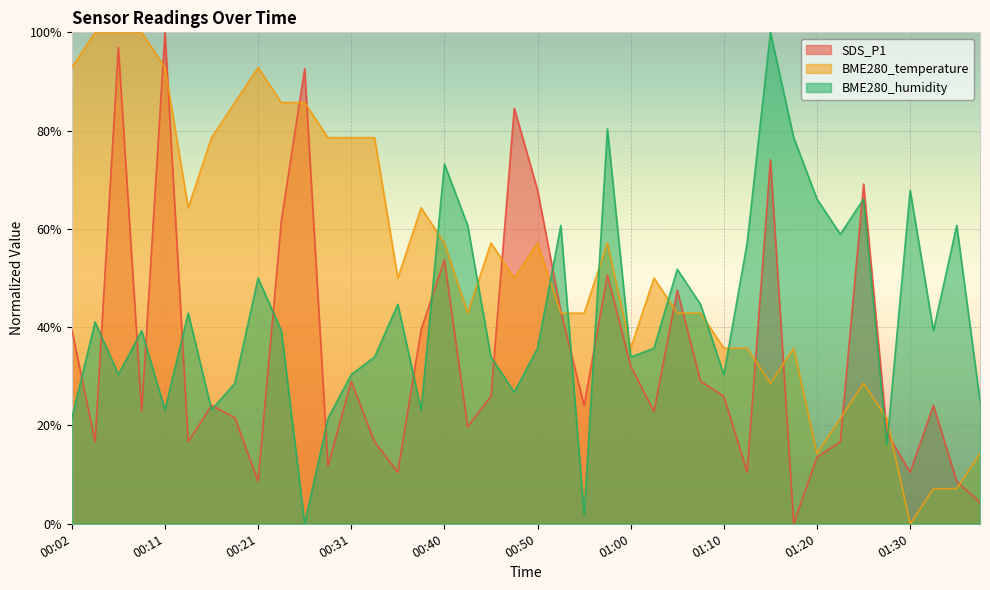

Reading right to left, extract all data points from this chart.

SDS_P1: 0.0	0.1	0.2	0.1	0.2	0.7	0.2	0.1	0.0	0.7	0.1	0.3	0.3	0.5	0.2	0.3	0.5	0.2	0.4	0.7	0.8	0.3	0.2	0.5	0.4	0.1	0.2	0.3	0.1	0.9	0.6	0.1	0.2	0.2	0.2	1.0	0.2	1.0	0.2	0.4
BME280_temperature: 0.1	0.1	0.1	0.0	0.2	0.3	0.2	0.1	0.4	0.3	0.4	0.4	0.4	0.4	0.5	0.4	0.6	0.4	0.4	0.6	0.5	0.6	0.4	0.6	0.6	0.5	0.8	0.8	0.8	0.9	0.9	0.9	0.9	0.8	0.6	0.9	1.0	1.0	1.0	0.9
BME280_humidity: 0.2	0.6	0.4	0.7	0.2	0.7	0.6	0.7	0.8	1.0	0.6	0.3	0.4	0.5	0.4	0.3	0.8	0.0	0.6	0.4	0.3	0.3	0.6	0.7	0.2	0.4	0.3	0.3	0.2	0.0	0.4	0.5	0.3	0.2	0.4	0.2	0.4	0.3	0.4	0.2